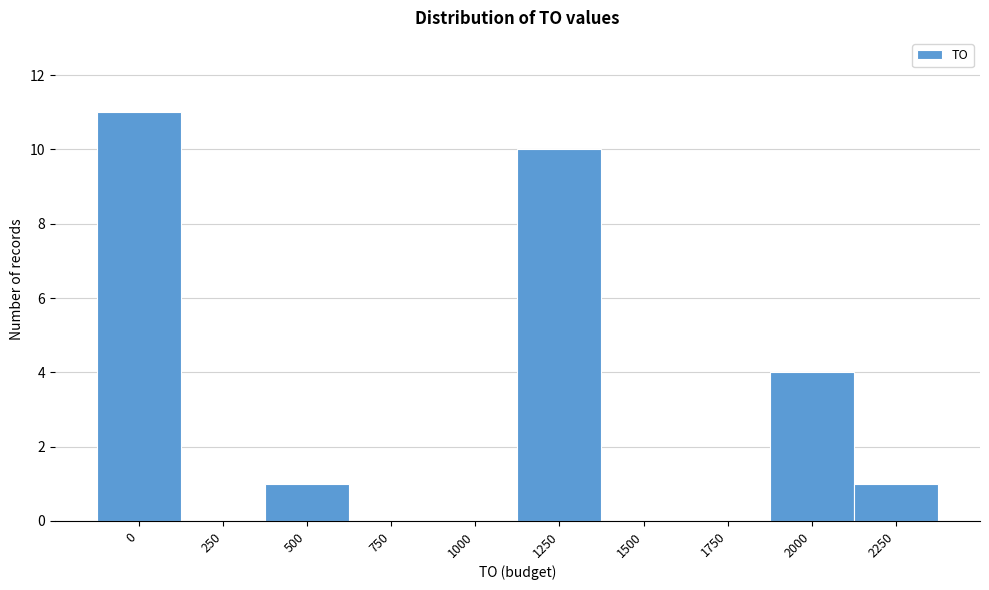

Reading left to right, transcribe all the data shown in this chart.

0=11	250=0	500=1	750=0	1000=0	1250=10	1500=0	1750=0	2000=4	2250=1